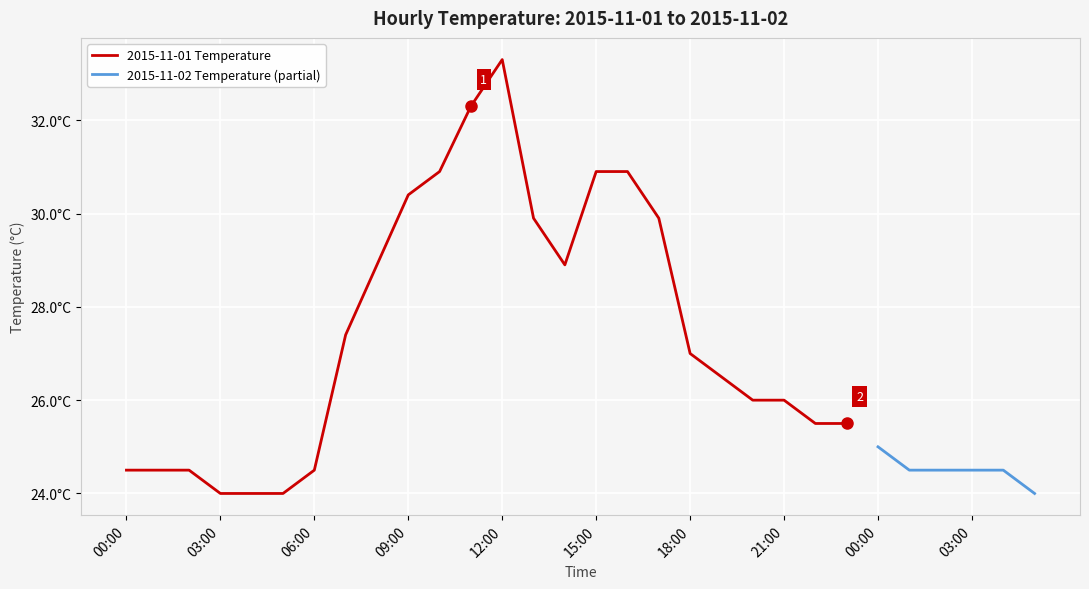

Which has a higher value, 15:00 or 16:00?

15:00